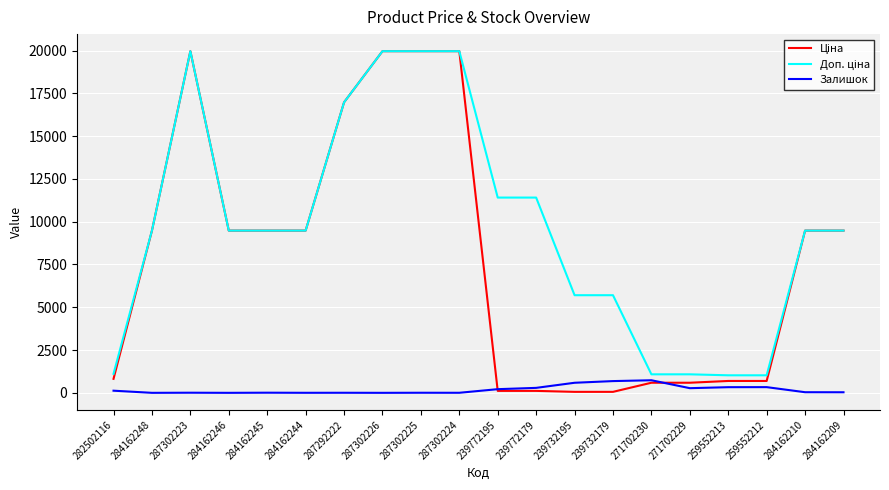

What is the greatest value displayed?

19964.2